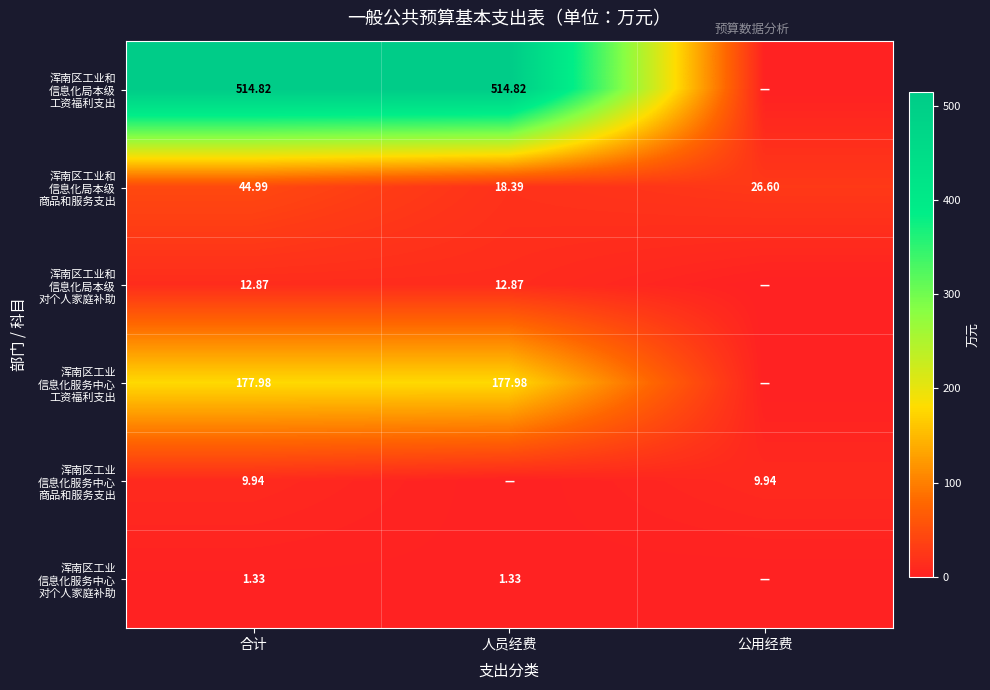

At which label does 浑南区工业 信息化服务中心 商品和服务支出 first exceed 9?

合计